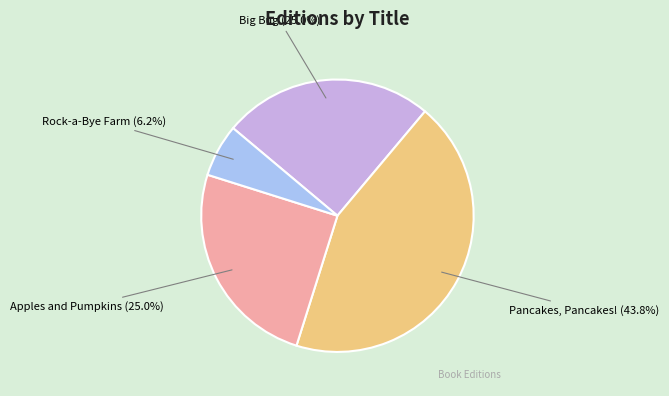

Is there any slice that represents more than half of the pie?

No